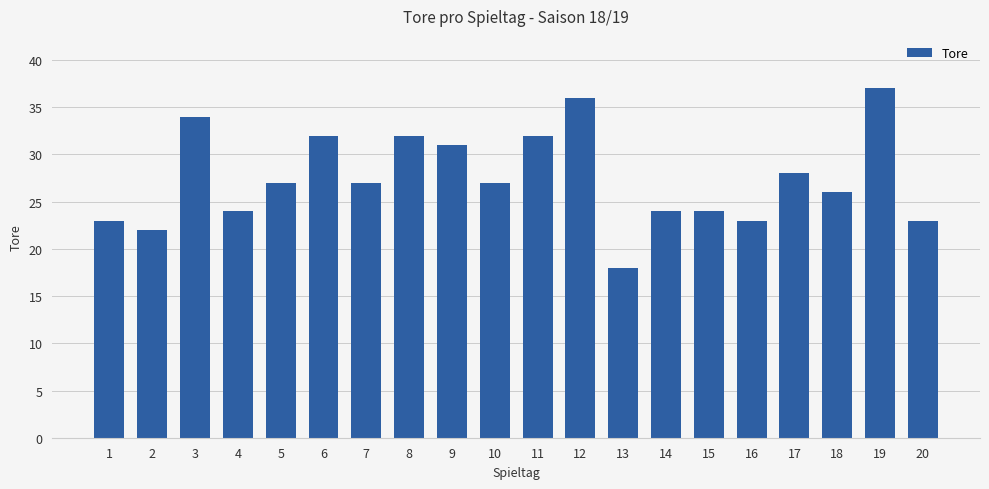

What is the change in value from 12 to 18?

-10